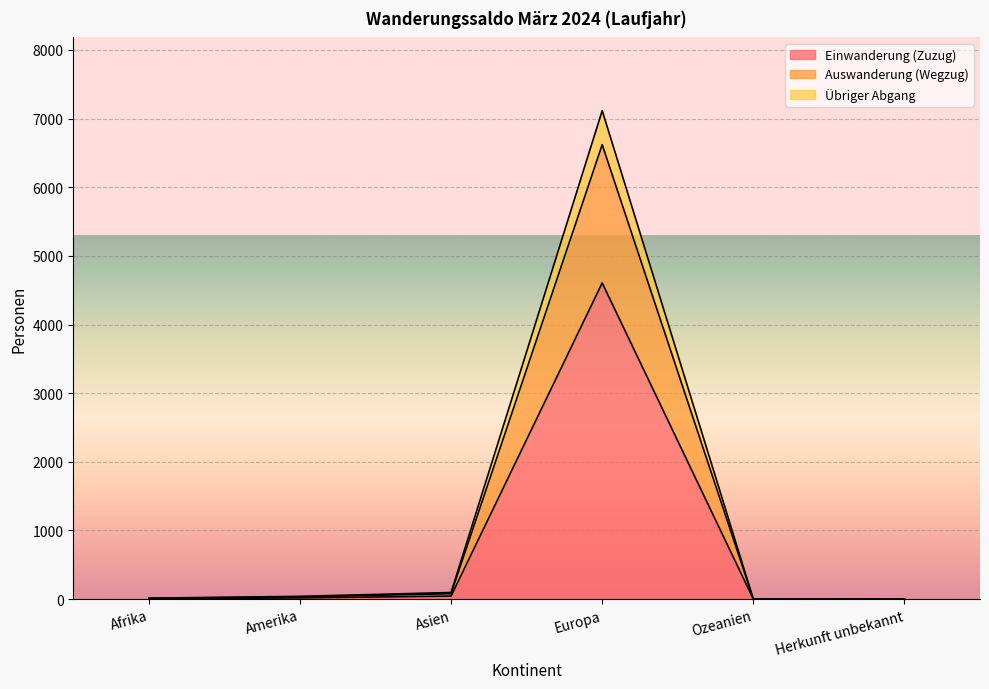

Reading right to left, list all the values displayed in this chart.

Einwanderung (Zuzug): Herkunft unbekannt=0	Ozeanien=2	Europa=4605	Asien=45	Amerika=18	Afrika=7
Auswanderung (Wegzug): Herkunft unbekannt=0	Ozeanien=3	Europa=7114	Asien=97	Amerika=41	Afrika=15
Übriger Abgang: Herkunft unbekannt=0	Ozeanien=3	Europa=6619	Asien=79	Amerika=33	Afrika=12